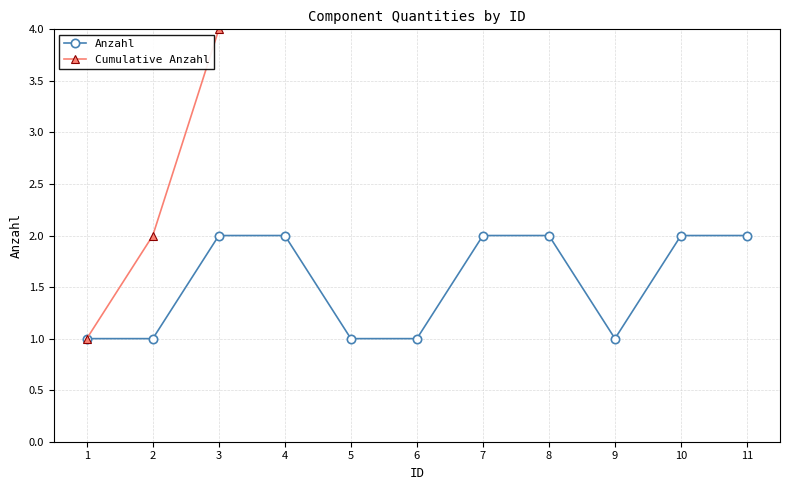

In Anzahl, how many points are lower than both neighbors (excluding endpoints)?

1